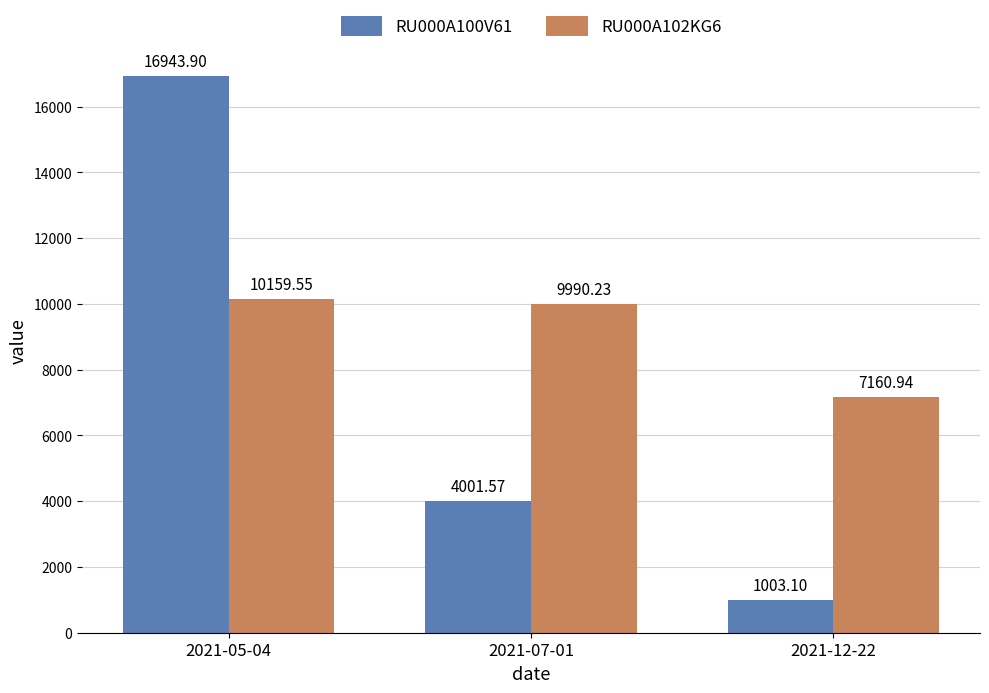

How many bars are there in each group?

2